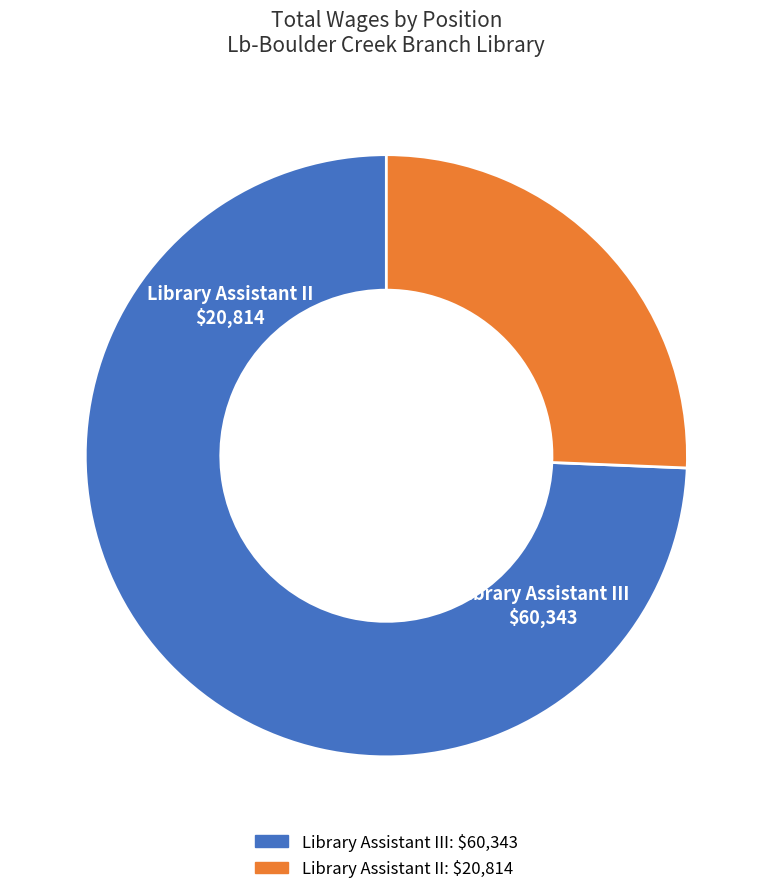

Is it true that Library Assistant III is 74% of the pie?

True